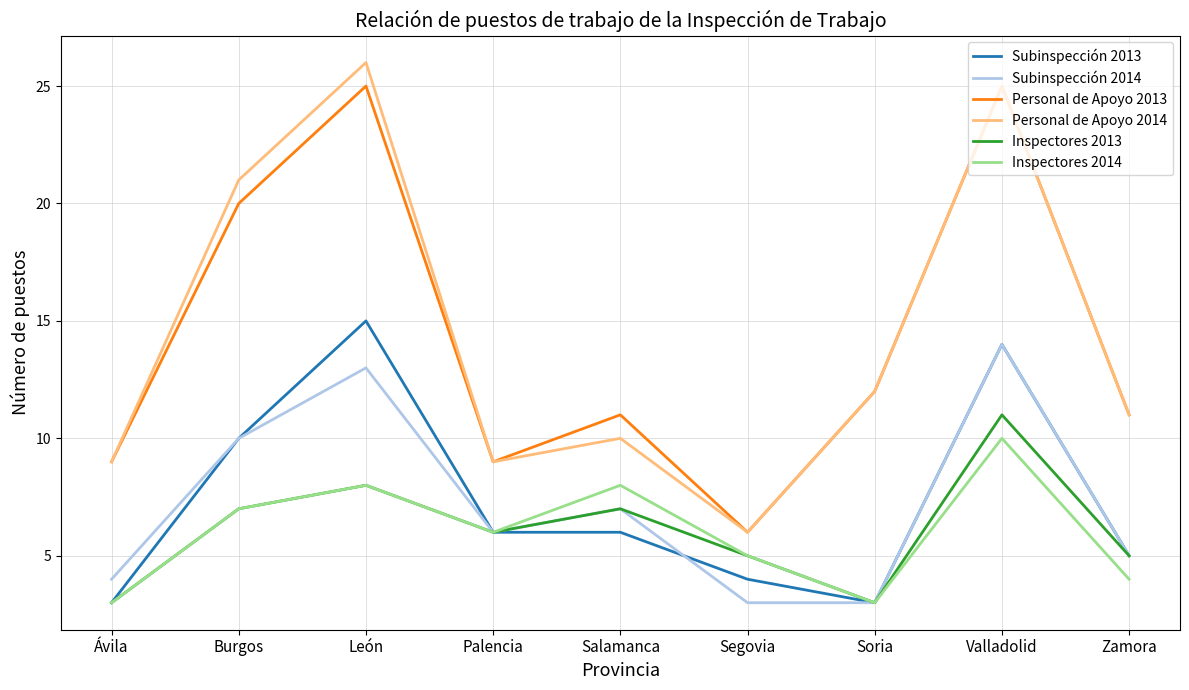

What is the total value across all series at Salamanca?

49